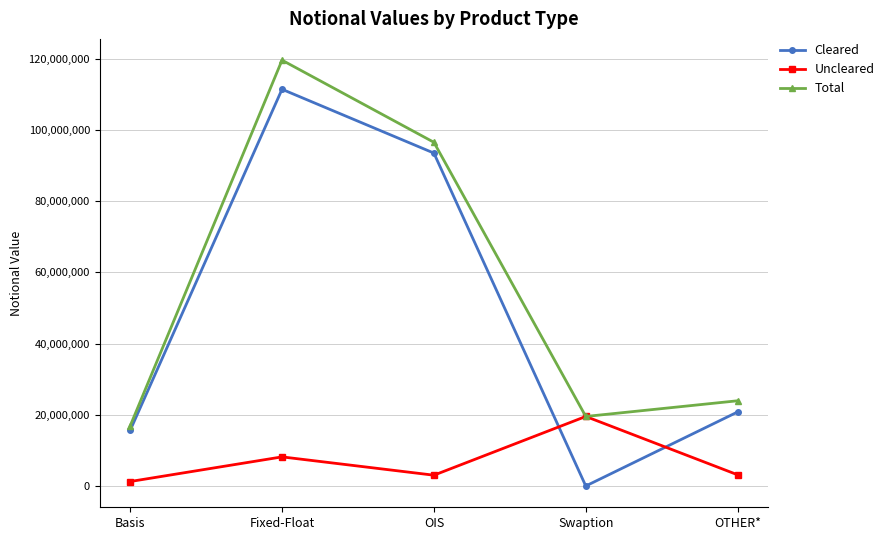

At which label is Cleared closest to 55735488?

OTHER*